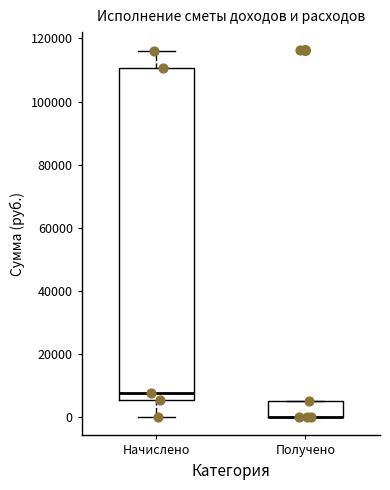

Which box is the tallest, from its lower edge to its upper edge?

Начислено